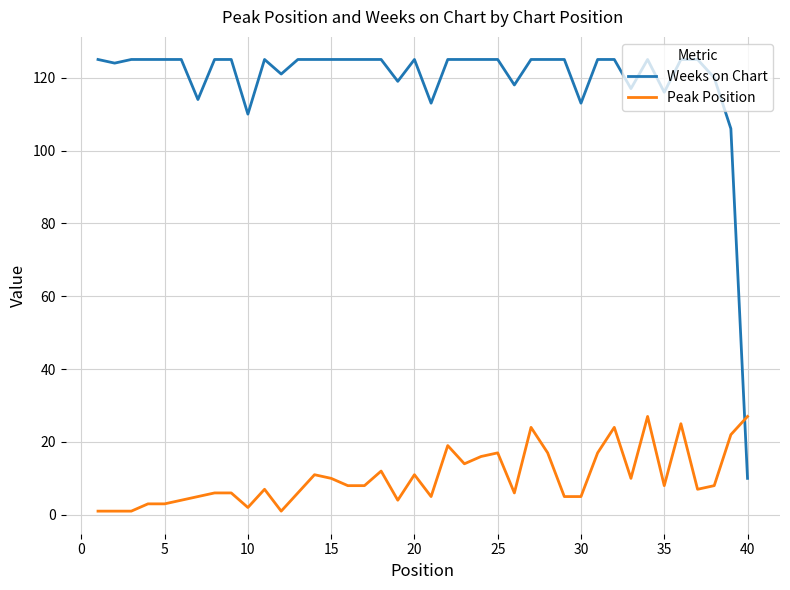

What is the difference between the maximum and minimum values in the Peak Position series?

26